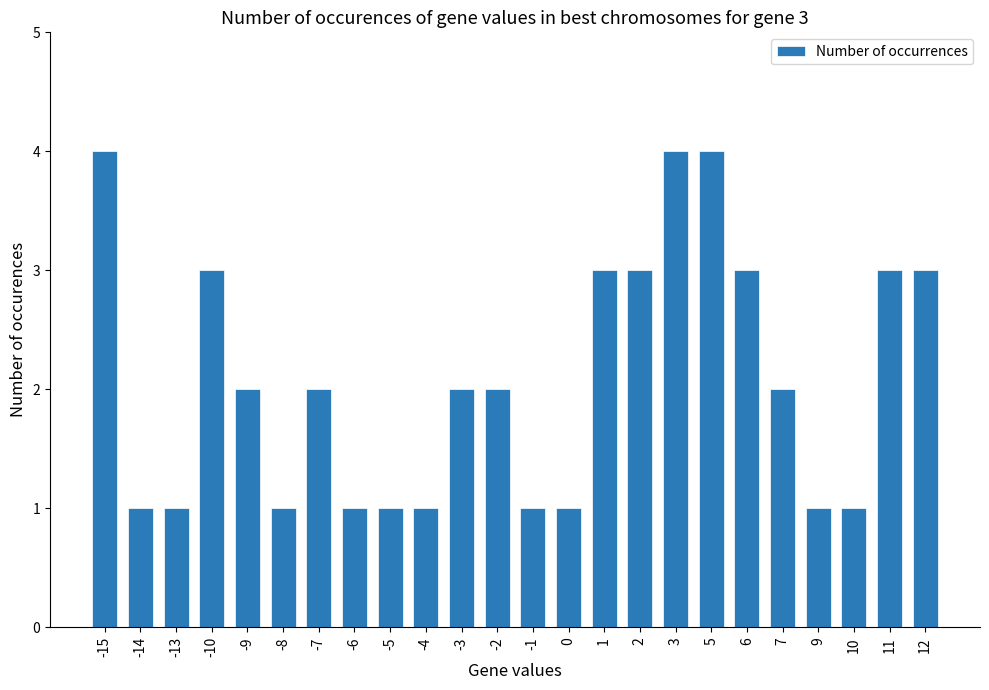

What is the difference between the second highest and minimum values?

3